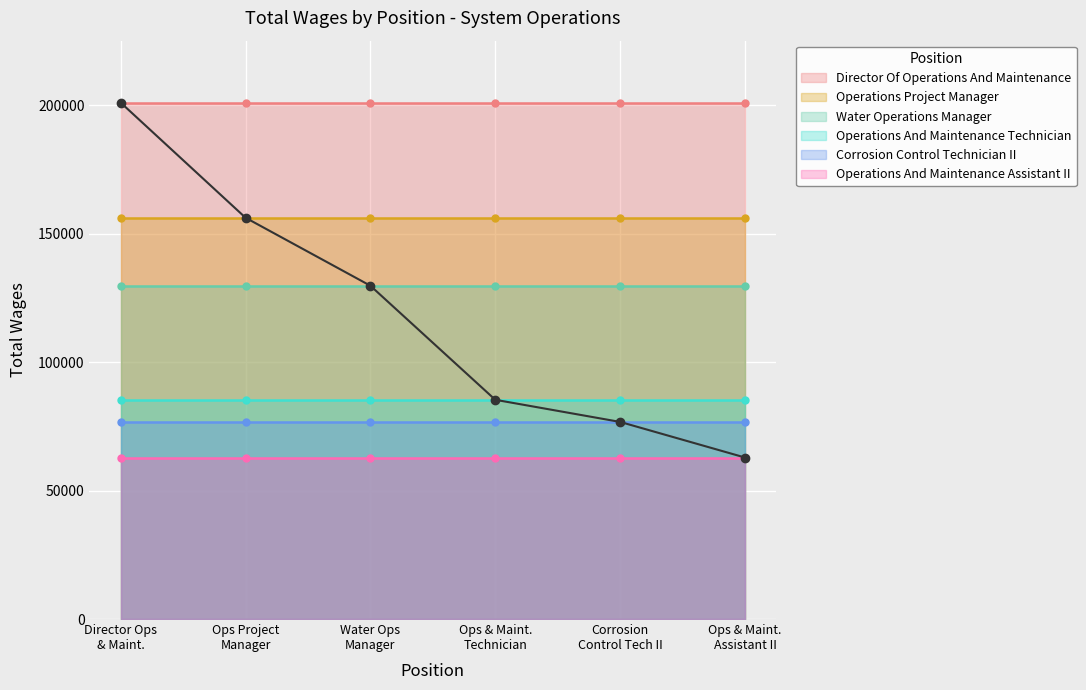

What is the label of the 4th point from the left?

Ops & Maint. Technician